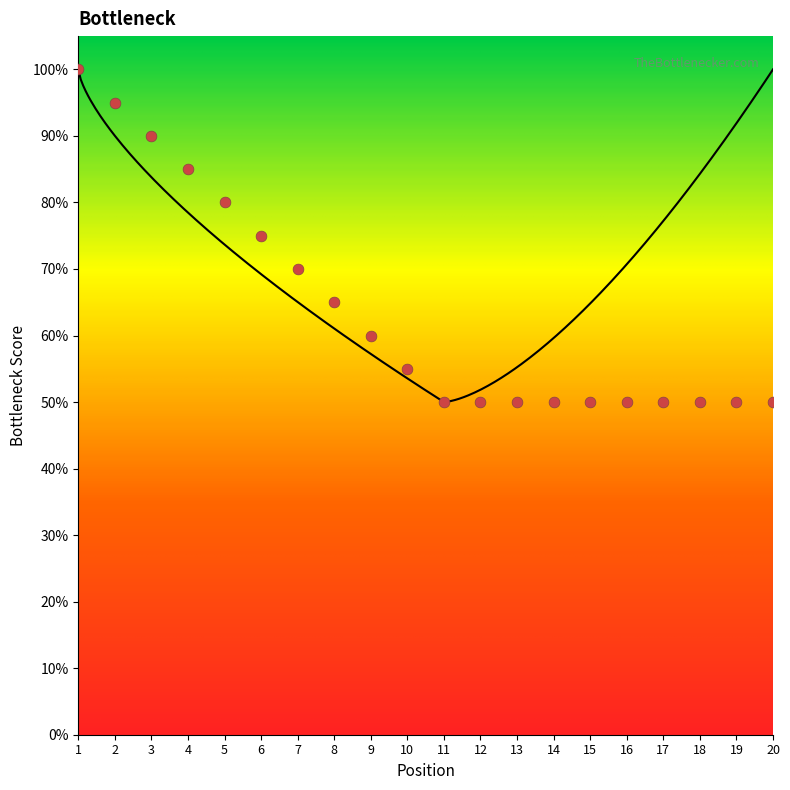

What is the change in value from 9 to 20?

-0.1